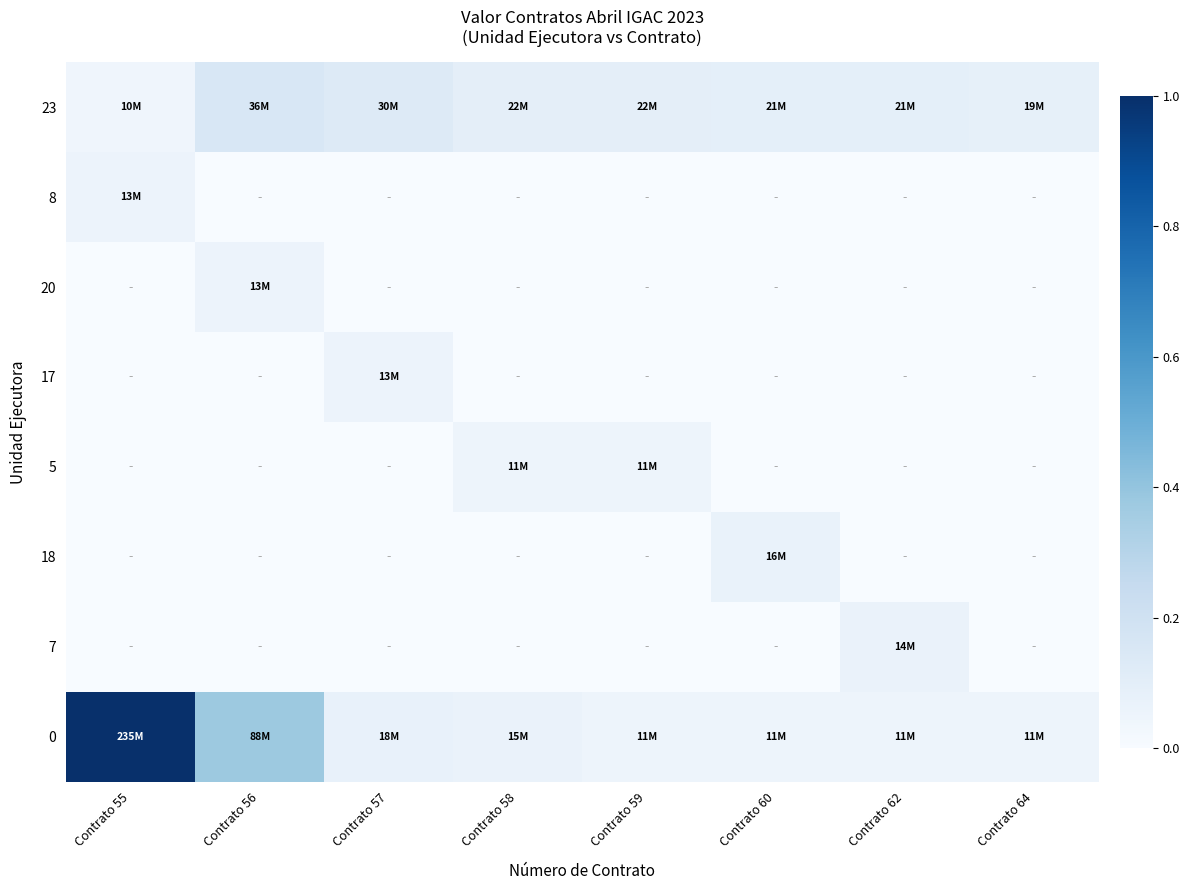

What is the difference between the highest and lowest values at Contrato 58?

0.1